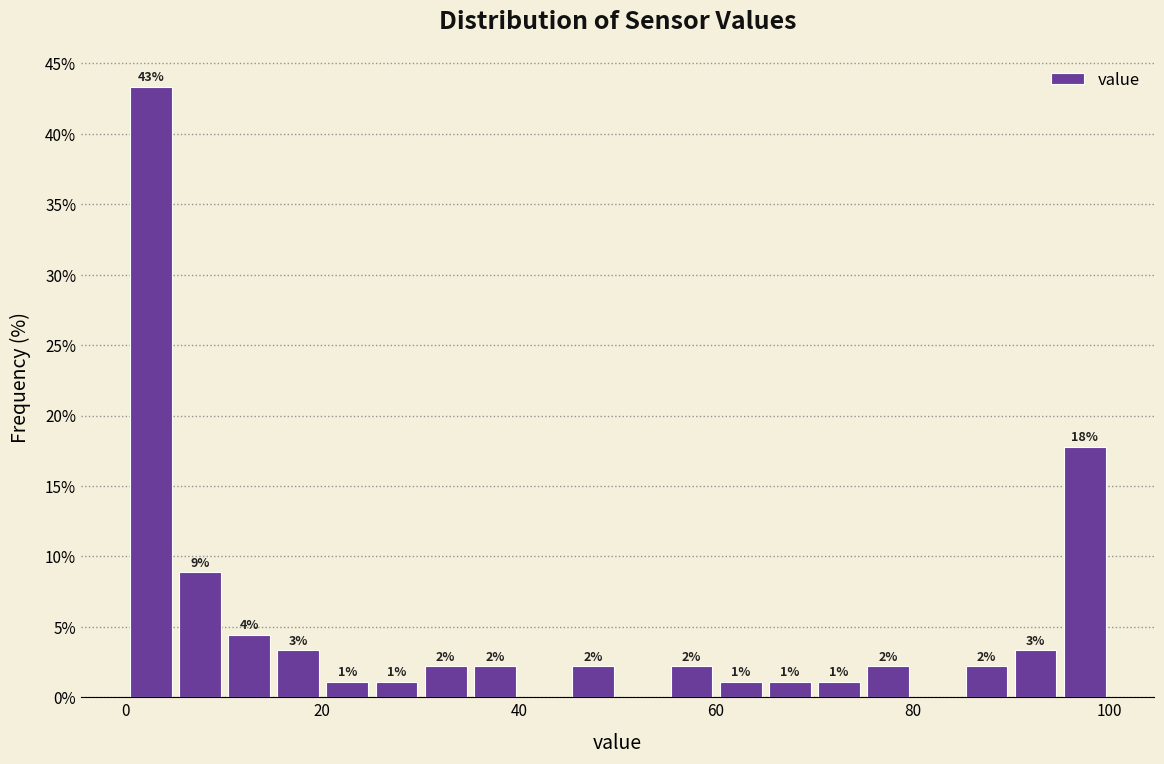

Around what value on the x-axis is the tallest bar? Give the approximate position of its centre, as read against the axis.

2